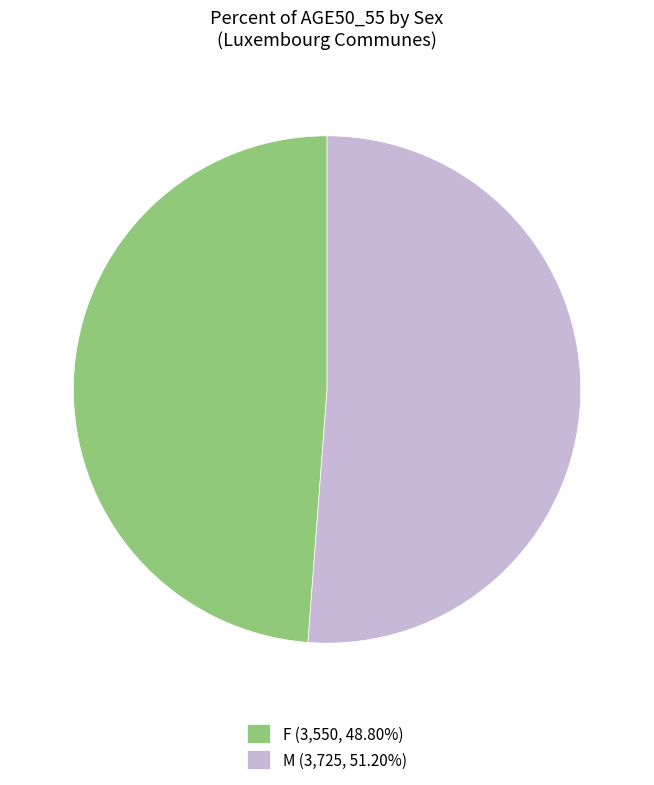

Does M (3,725, 51.20%) represent more than half of the total?

Yes